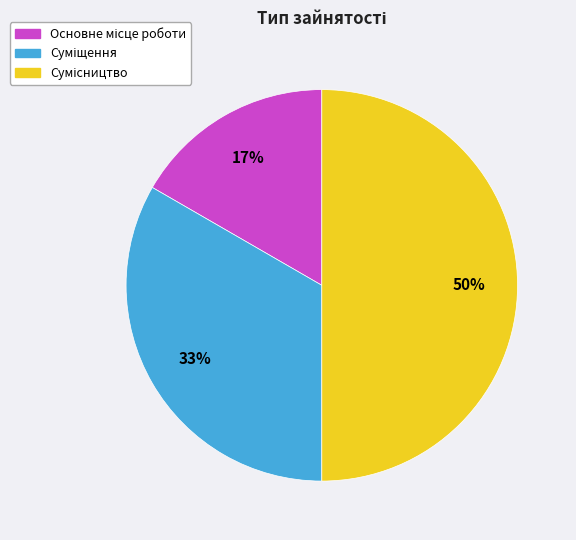

How many segments does this pie chart have?

3